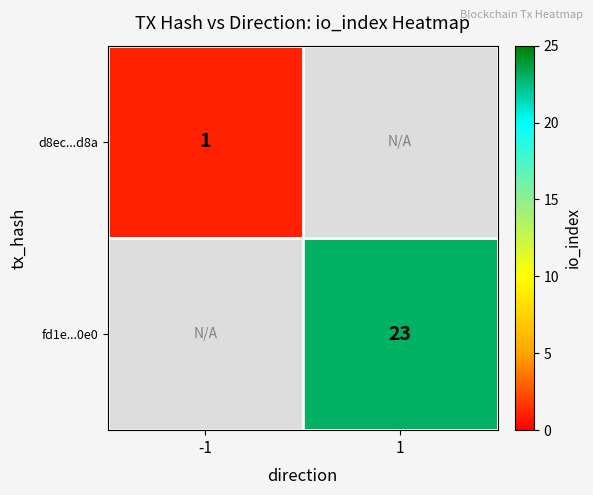

True or false: fd1e...0e0 has a value of 34 at 1.

False